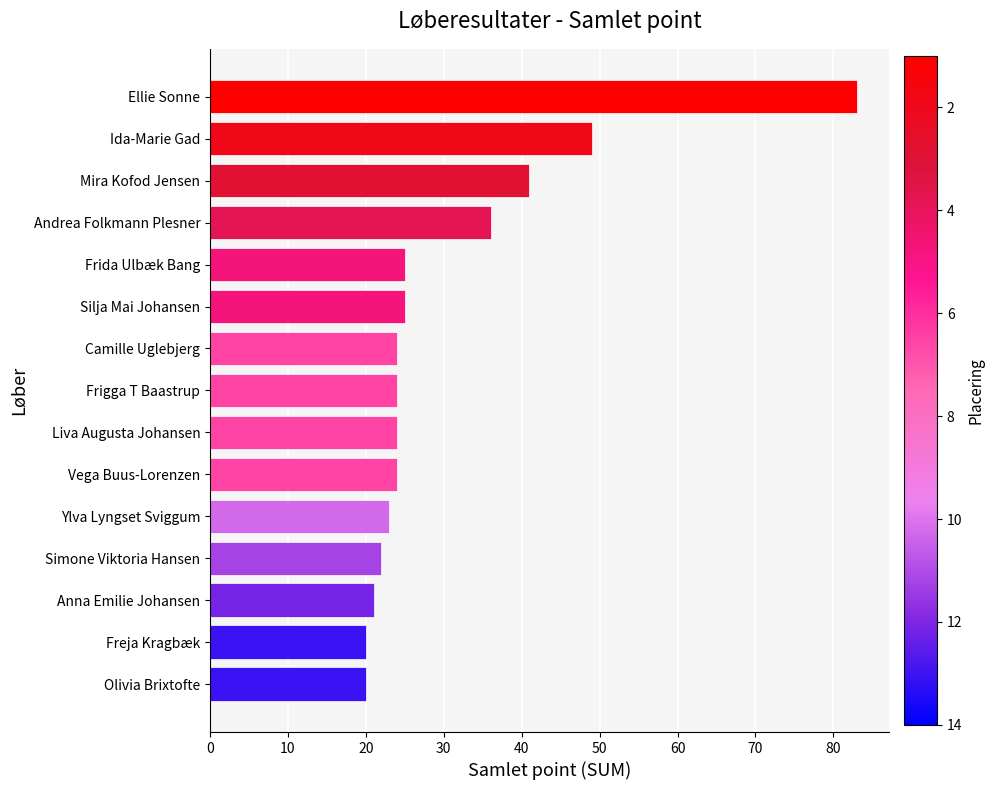

What is the label of the 13th bar from the top?

Anna Emilie Johansen